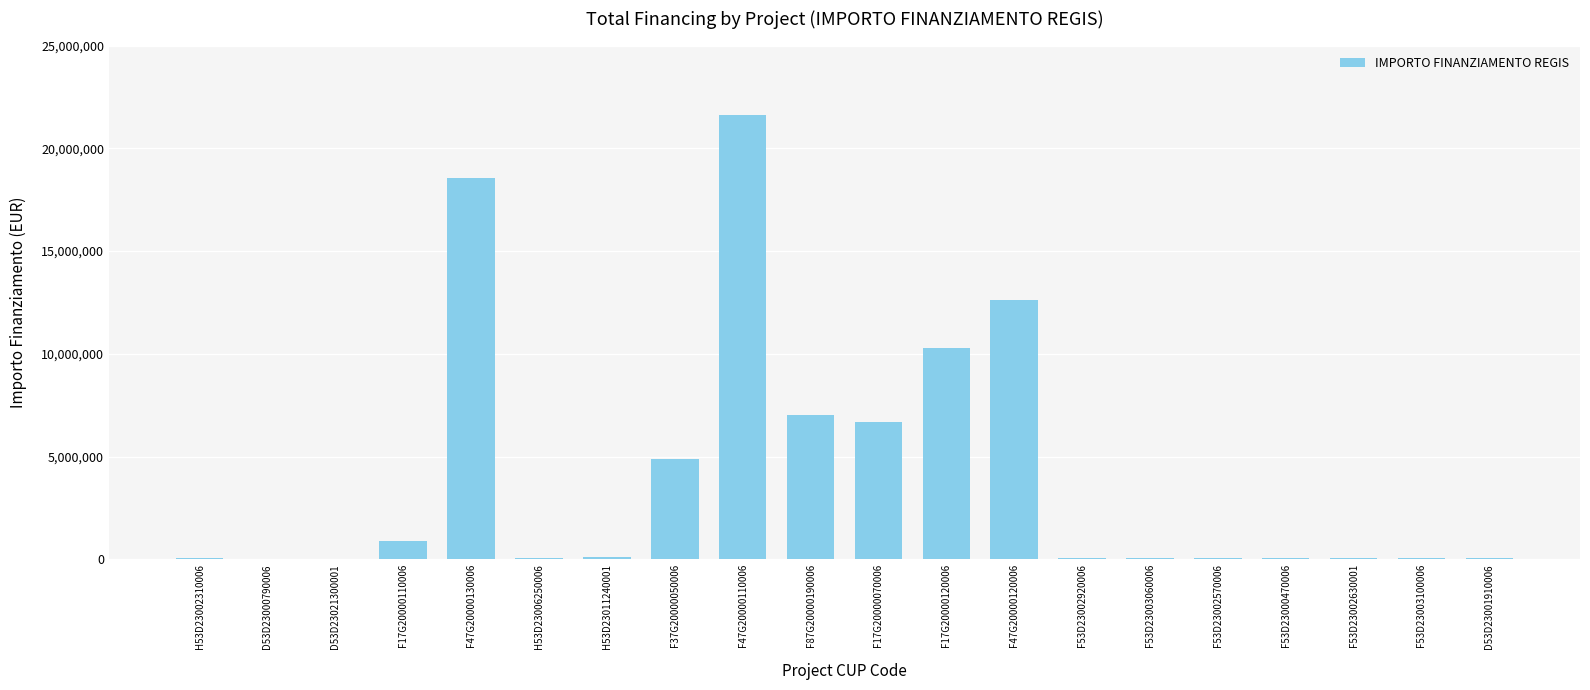

What is the average value?

4158898.0